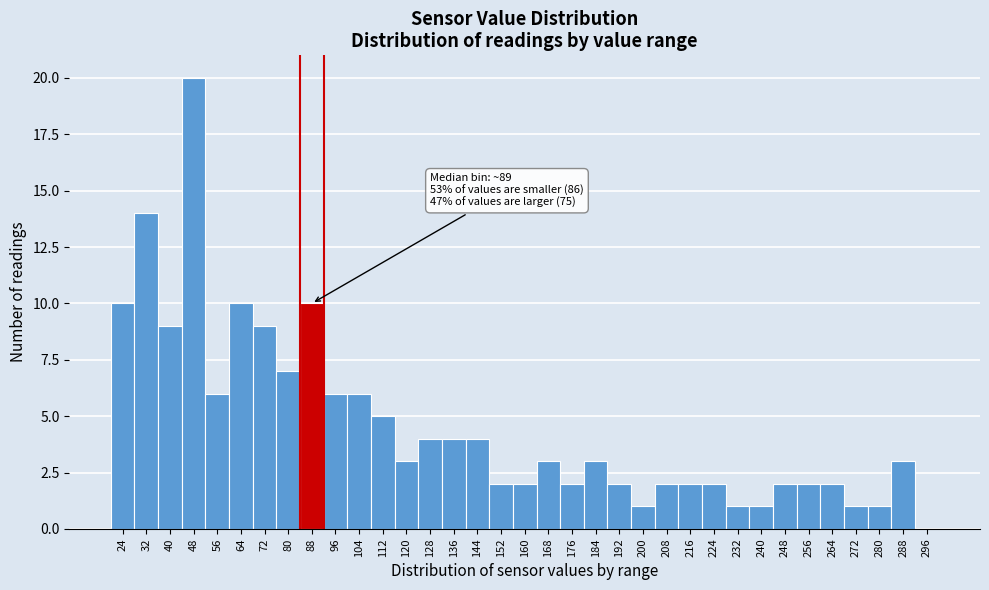

Which category has the highest value across all series?

48